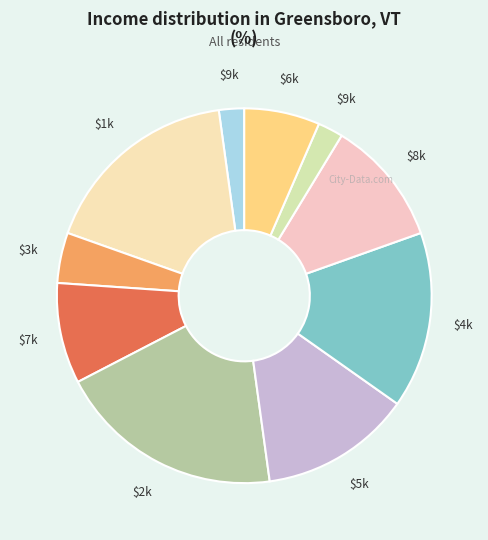

Rank the categories by value from lowest to highest.

9, 9, 3, 6, 7, 8, 5, 4, 1, 2